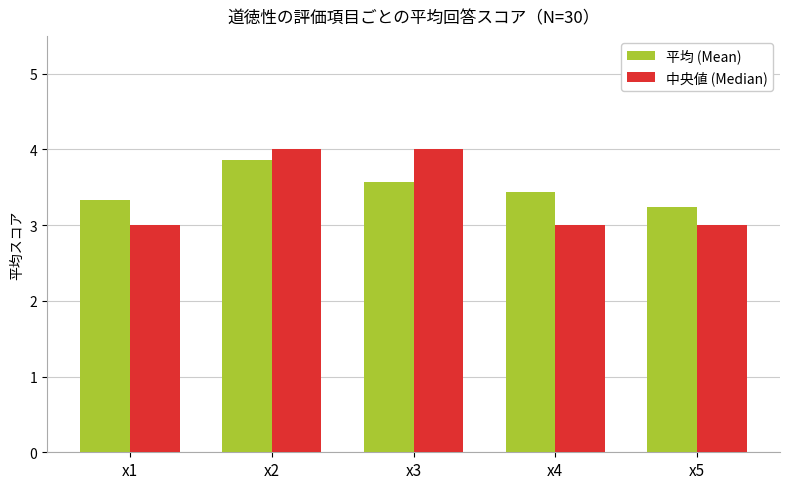

Rank the series by their average value, from lowest to highest.

中央値 (Median), 平均 (Mean)